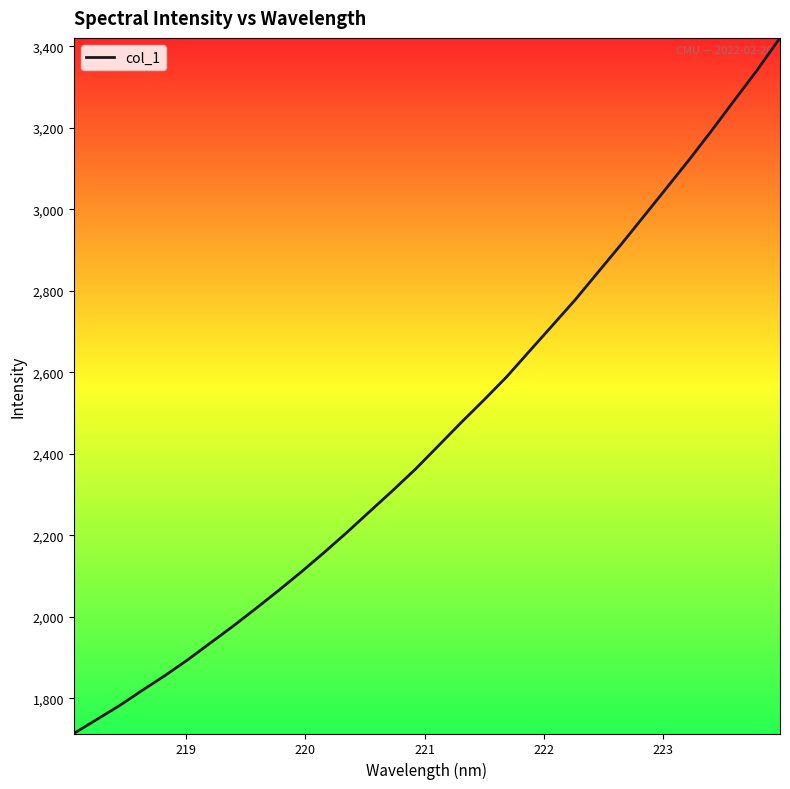

True or false: there are more than 2 points higher than both neighbors.

False